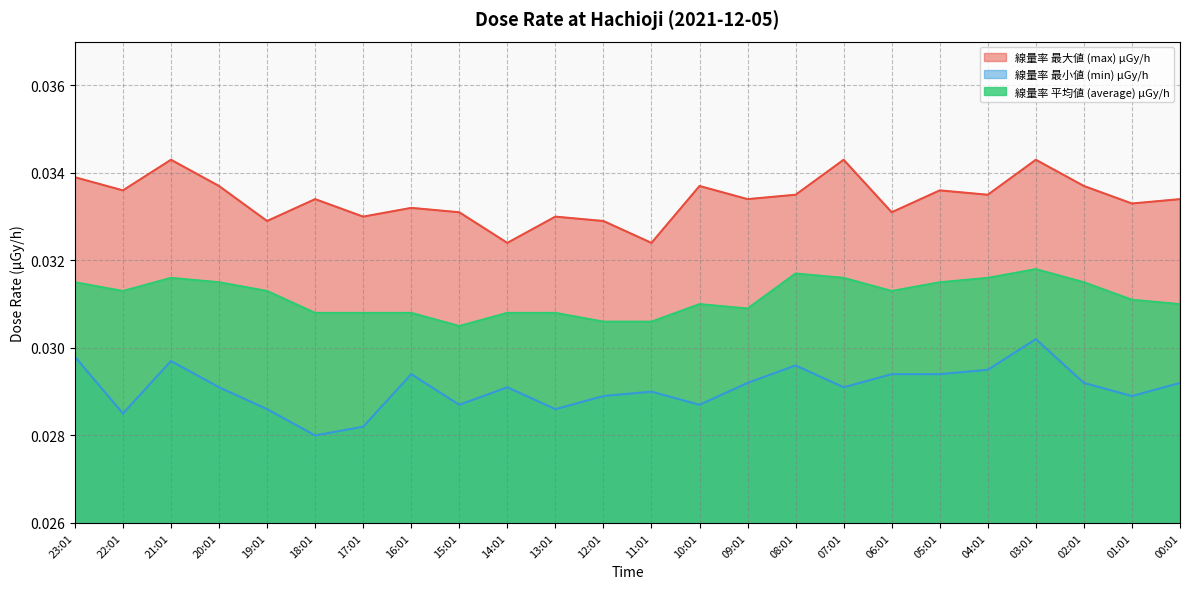

True or false: 線量率 平均値 (average) μGy/h has a value of 0.0 at 19:01.

True